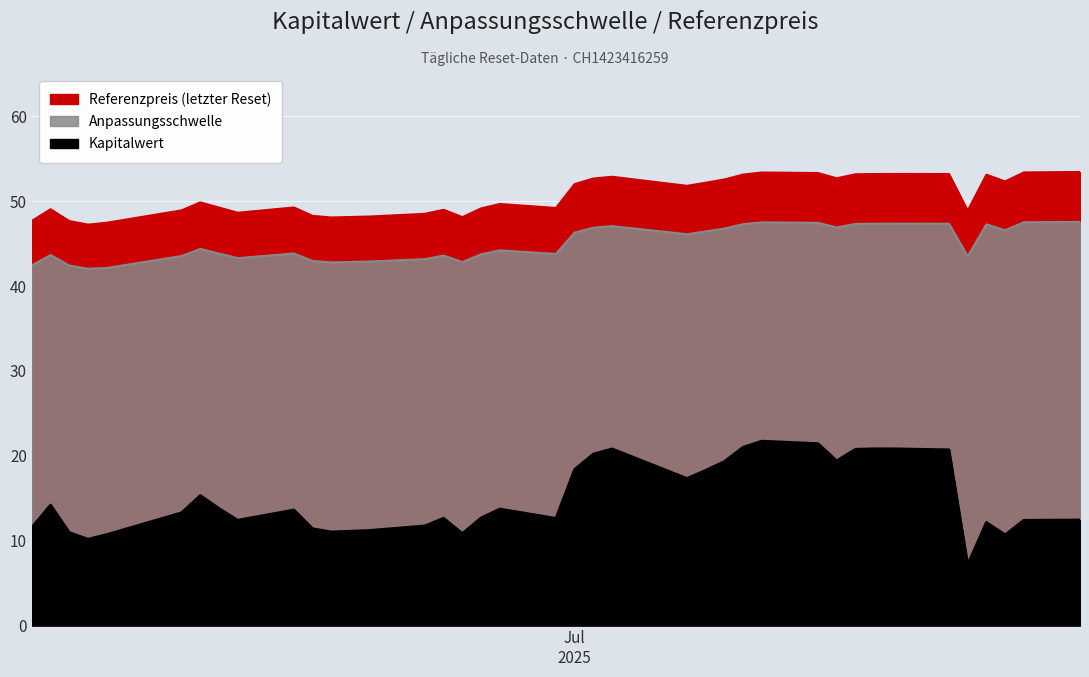

What is the minimum value for Kapitalwert?

7.2